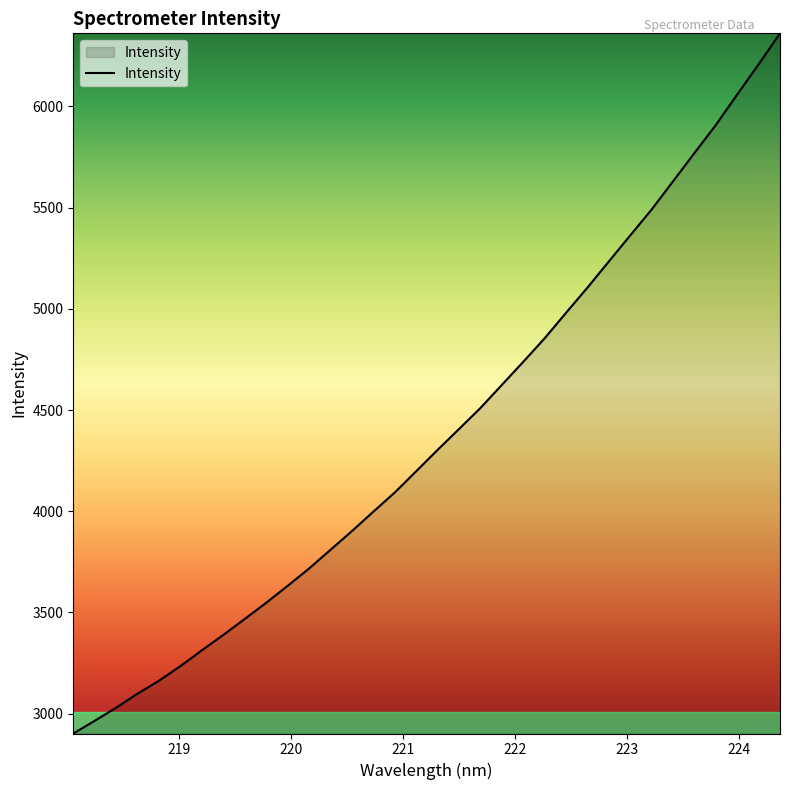

What is the difference between the maximum and minimum values?

3459.2